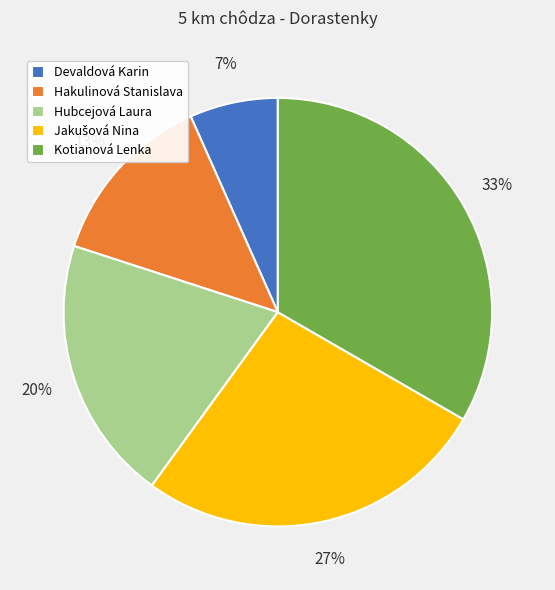

Which category has the smallest portion of the pie?

Devaldová Karin